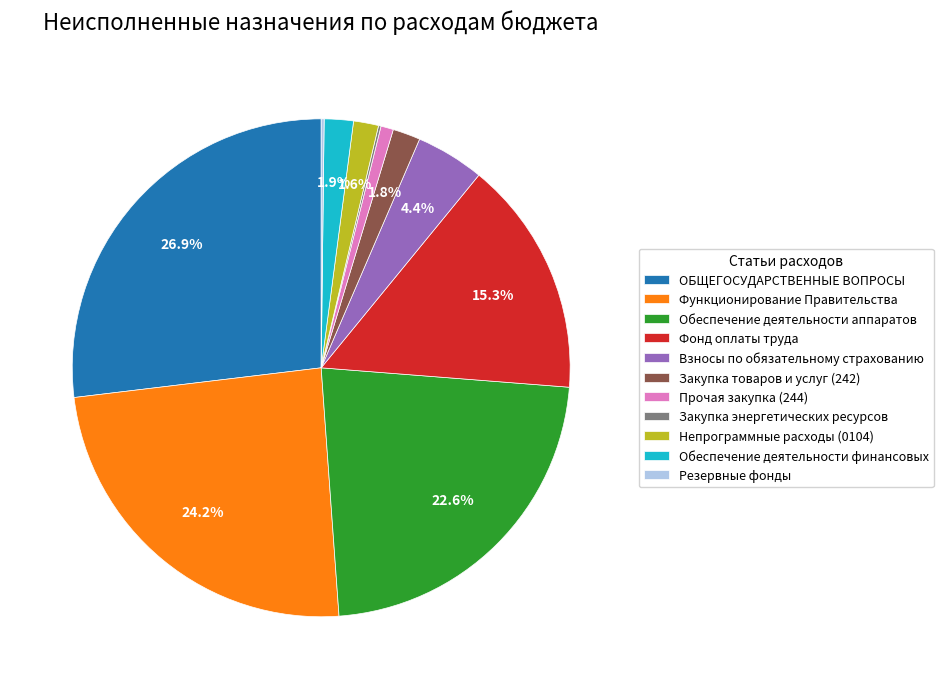

Which category has the biggest portion of the pie?

ОБЩЕГОСУДАРСТВЕННЫЕ ВОПРОСЫ